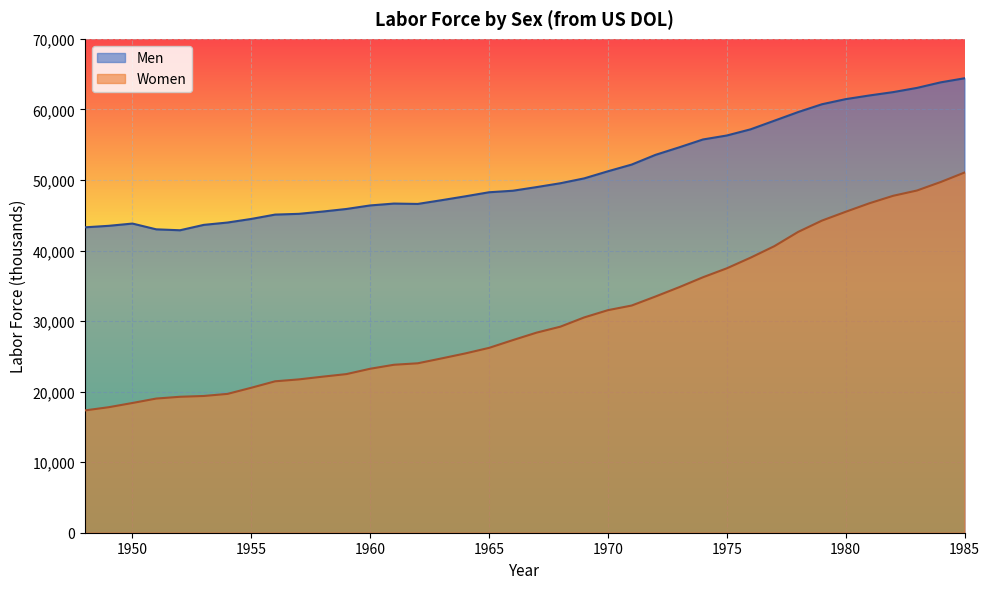

True or false: Men and Women cross at least once.

False